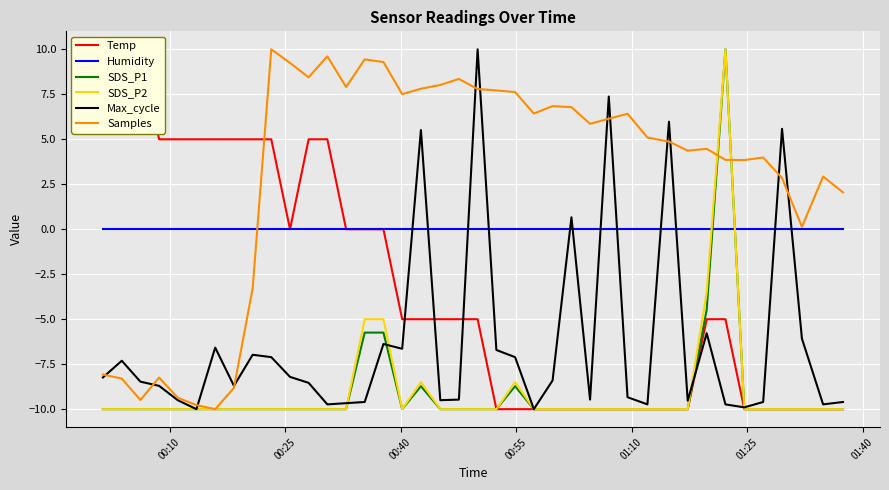

What is the highest value of the Samples series?

10.0